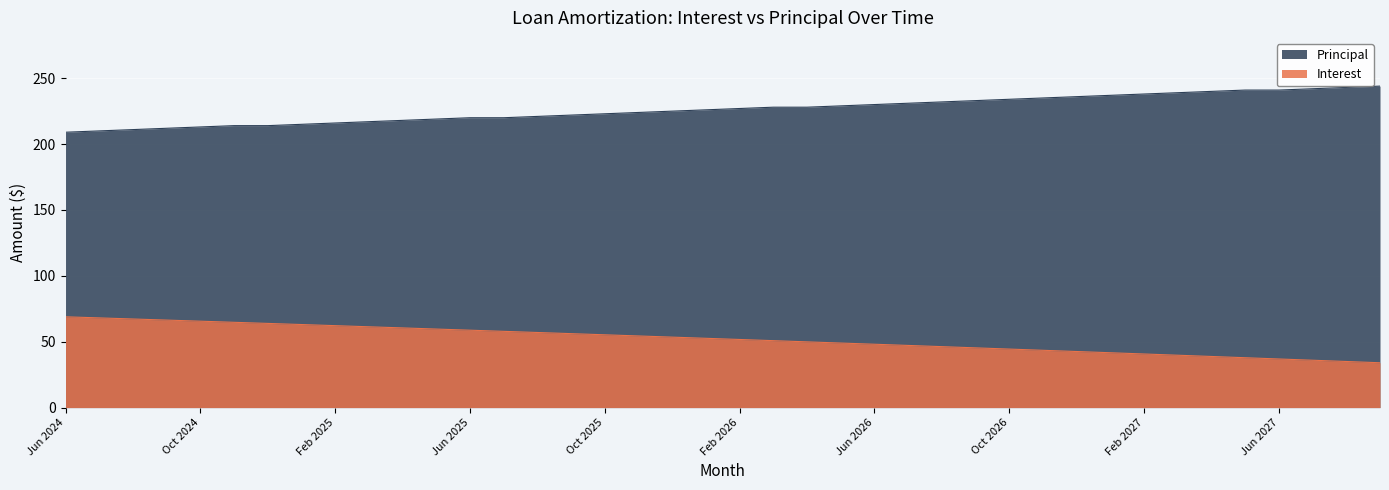

The Principal series shows 209.0 at Jun 2024. True or false?

True